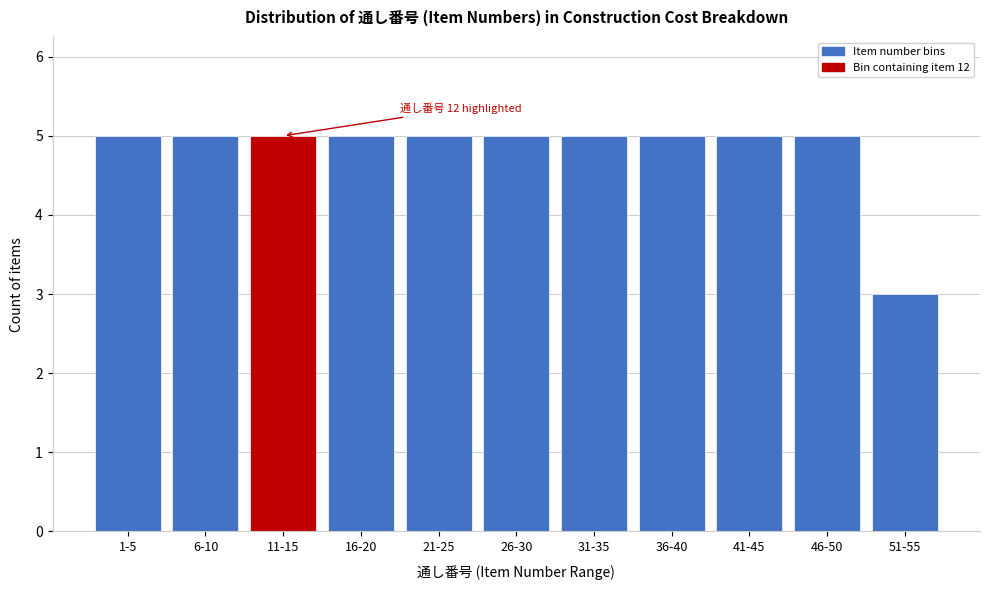

Reading left to right, extract all data points from this chart.

1-5=5	6-10=5	11-15=5	16-20=5	21-25=5	26-30=5	31-35=5	36-40=5	41-45=5	46-50=5	51-55=3